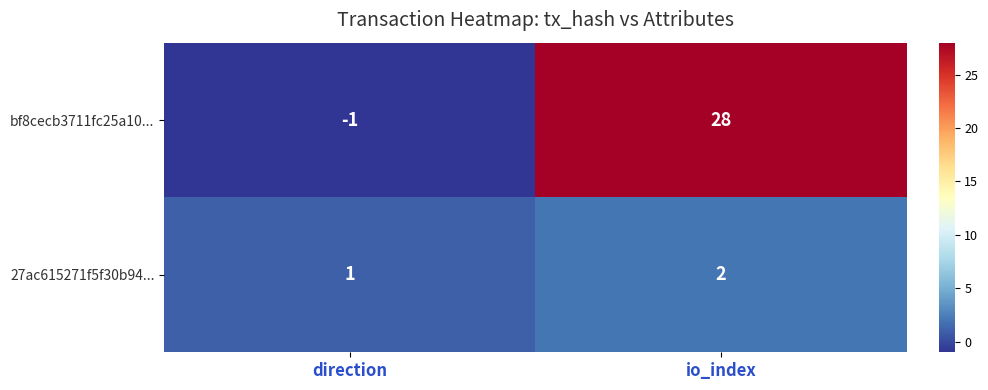

Rank the categories by bf8cecb3711fc25a10... value from highest to lowest.

io_index, direction